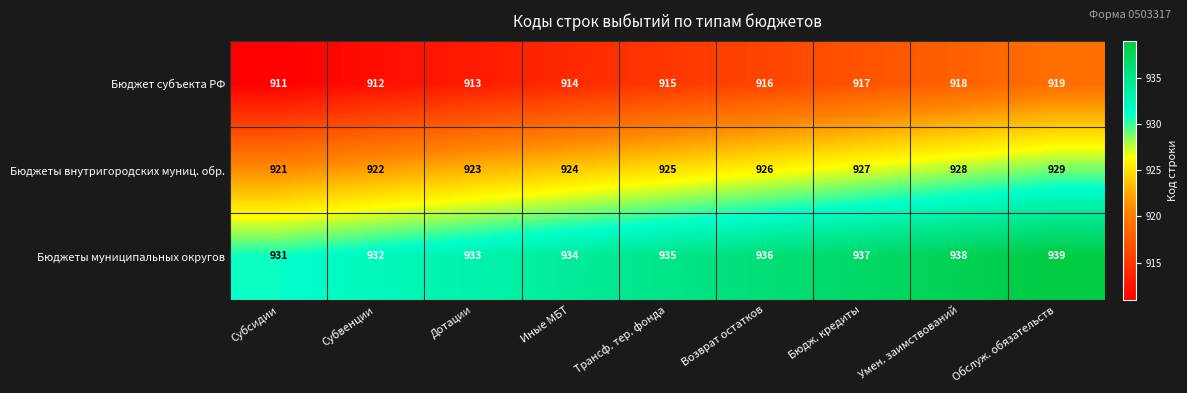

Rank the series by their maximum value, from highest to lowest.

Бюджеты муниципальных округов, Бюджеты внутригородских муниц. обр., Бюджет субъекта РФ